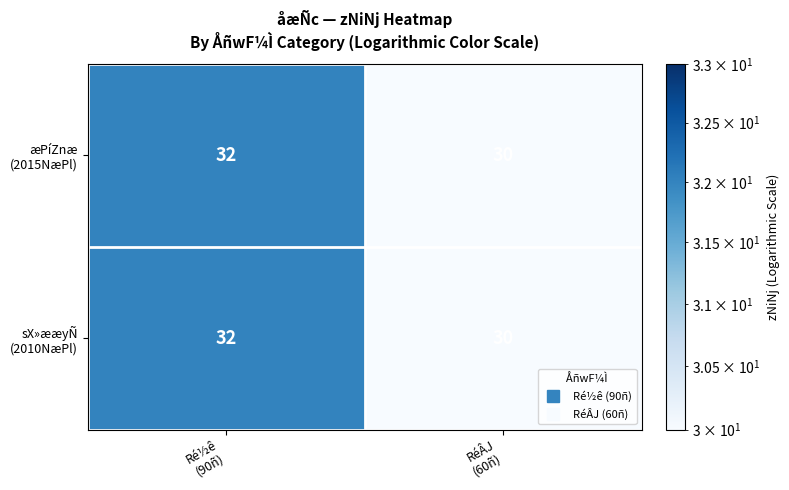

What is the minimum value shown in the chart?

30